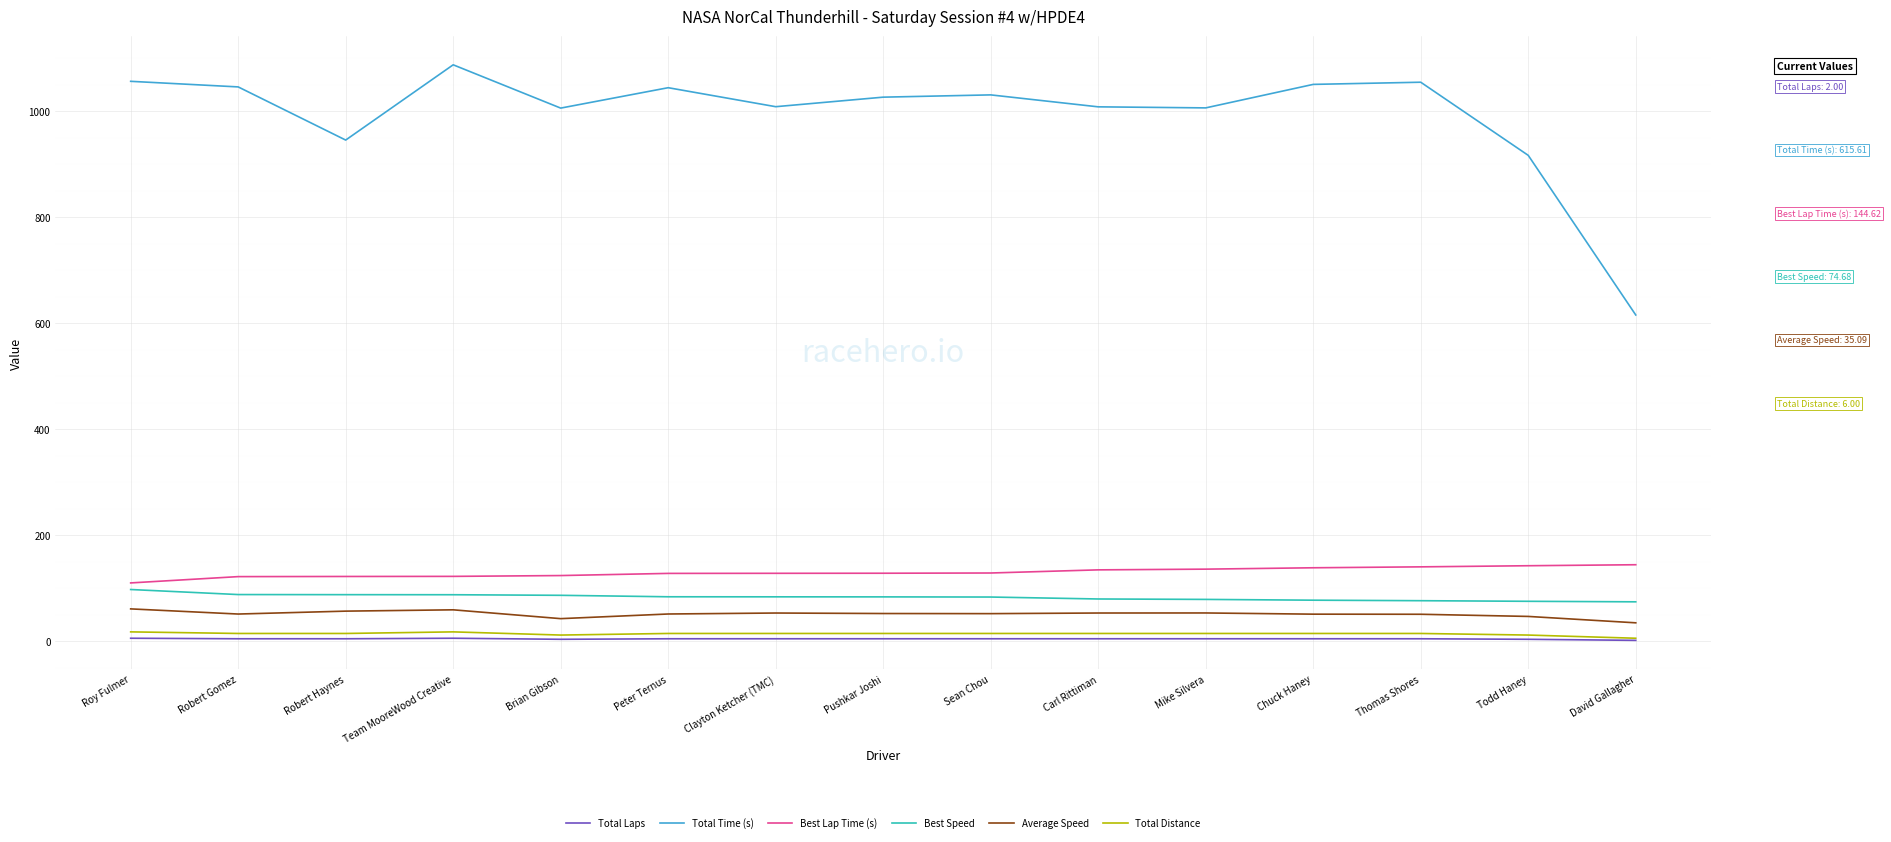

What is the difference between the Average Speed values at Robert Gomez and Team MooreWood Creative?

8.0